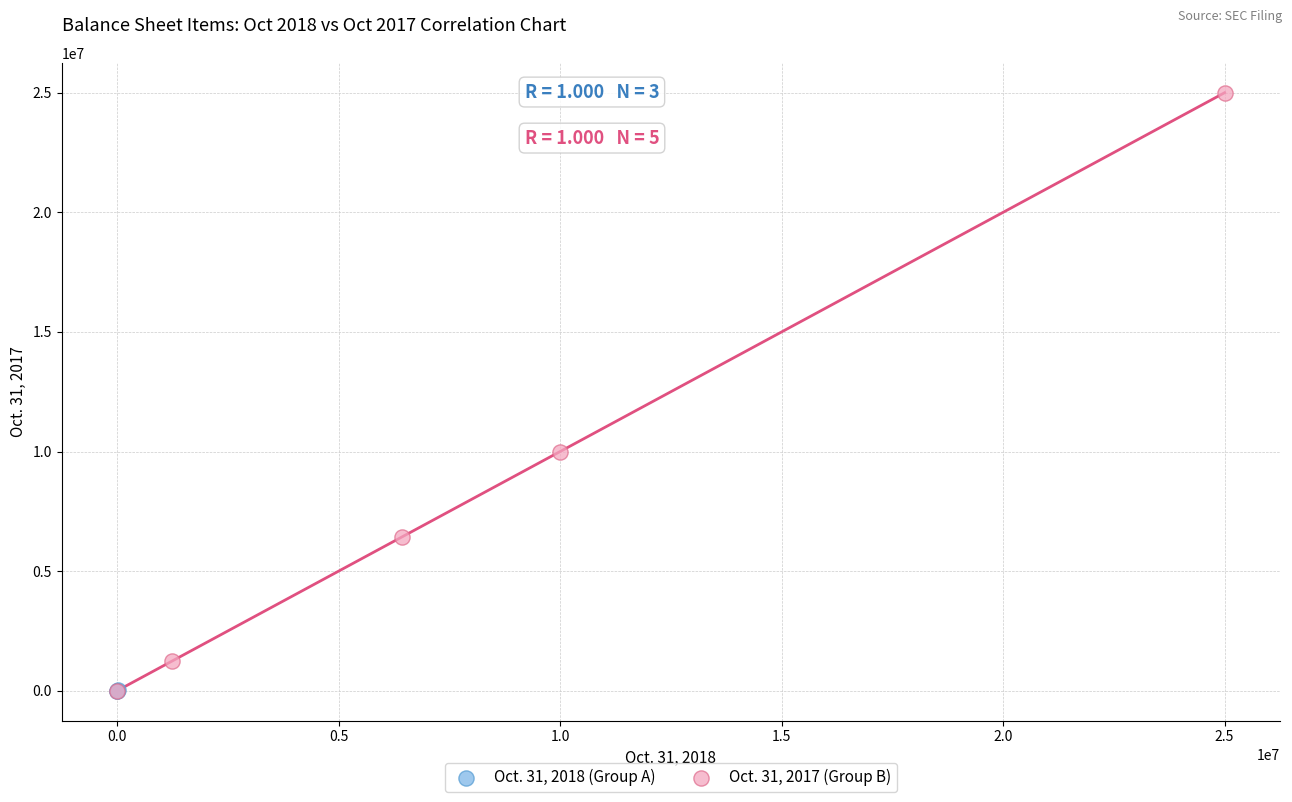

Which series has the largest Y range (max minus min)?

Oct. 31, 2017 (Group B)